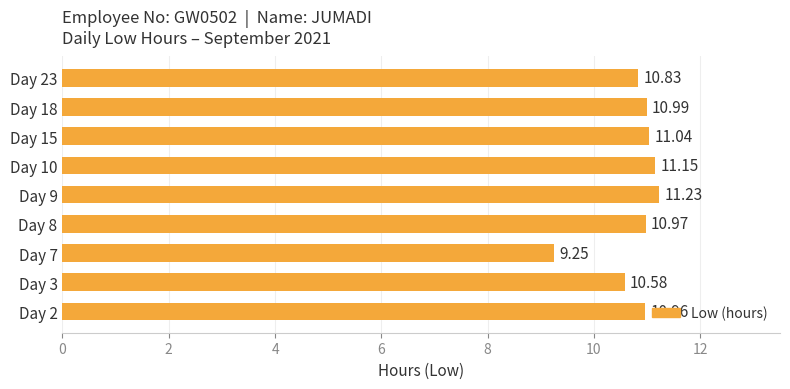

What is the average value?

10.8